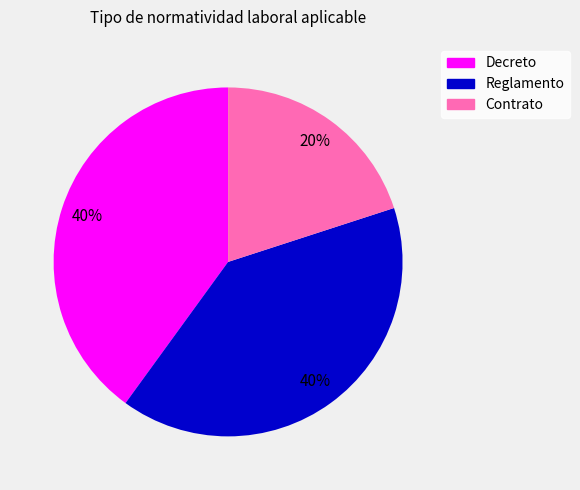

Which slice is the smallest?

Contrato